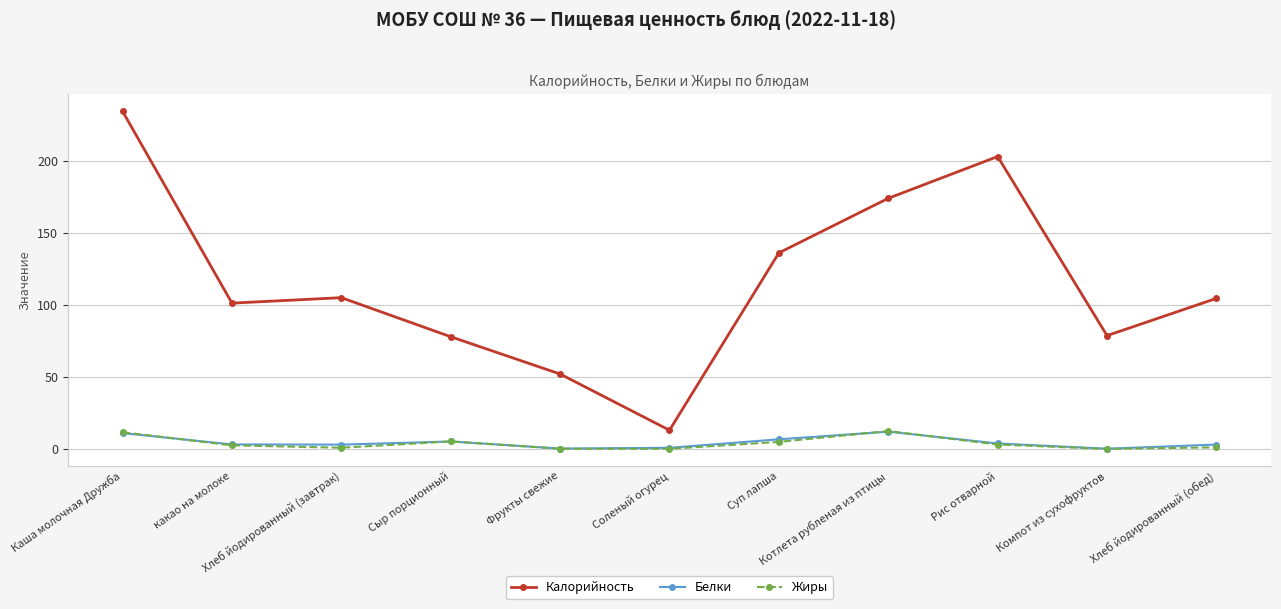

At how many categories does at least one series exceed 58?

9